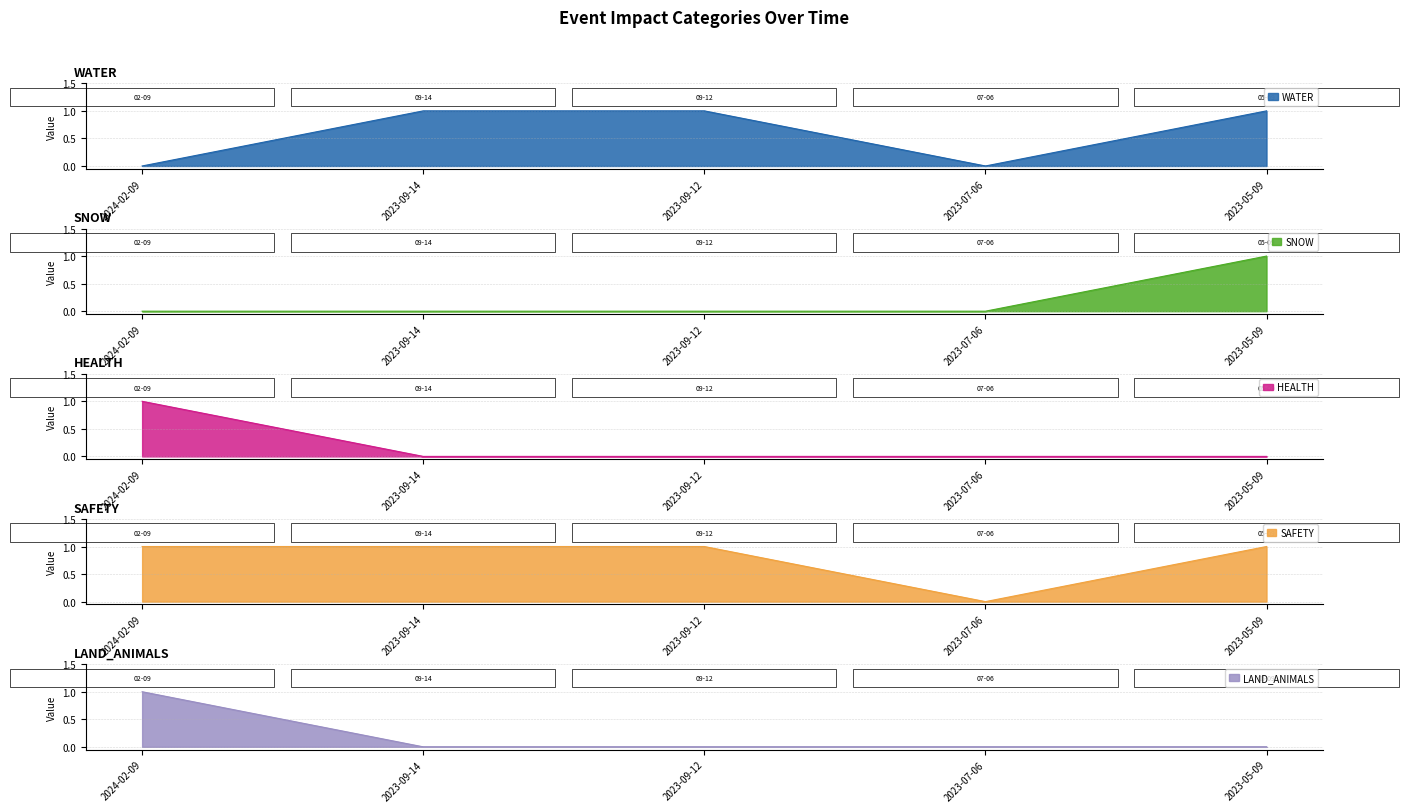

Reading left to right, transcribe all the data shown in this chart.

WATER: 2024-02-09=0	2023-09-14=1	2023-09-12=1	2023-07-06=0	2023-05-09=1
SNOW: 2024-02-09=0	2023-09-14=0	2023-09-12=0	2023-07-06=0	2023-05-09=1
HEALTH: 2024-02-09=1	2023-09-14=0	2023-09-12=0	2023-07-06=0	2023-05-09=0
SAFETY: 2024-02-09=1	2023-09-14=1	2023-09-12=1	2023-07-06=0	2023-05-09=1
LAND_ANIMALS: 2024-02-09=1	2023-09-14=0	2023-09-12=0	2023-07-06=0	2023-05-09=0